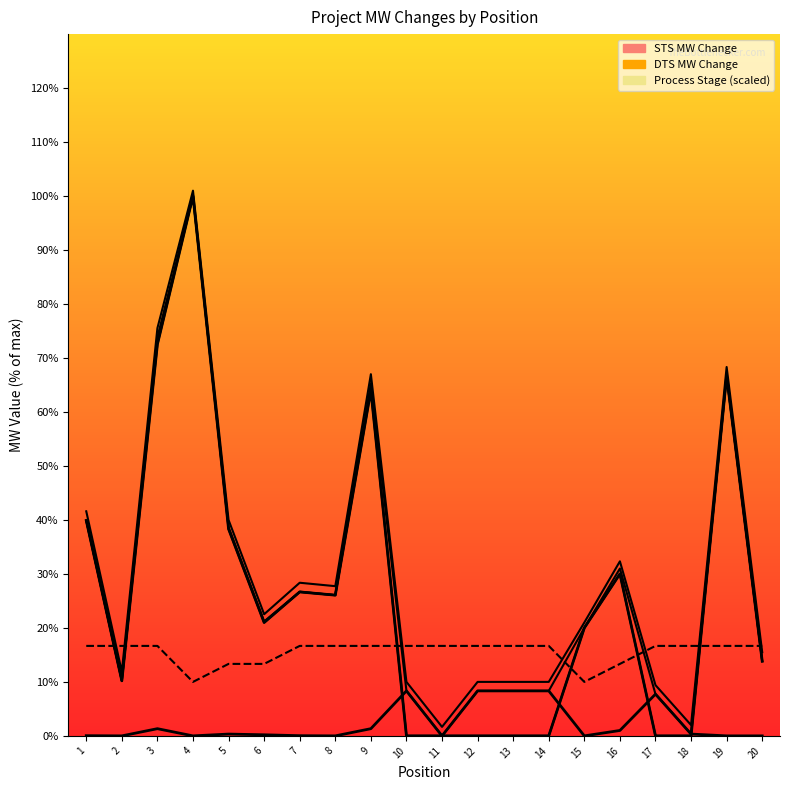

Does the chart have visible grid lines?

No